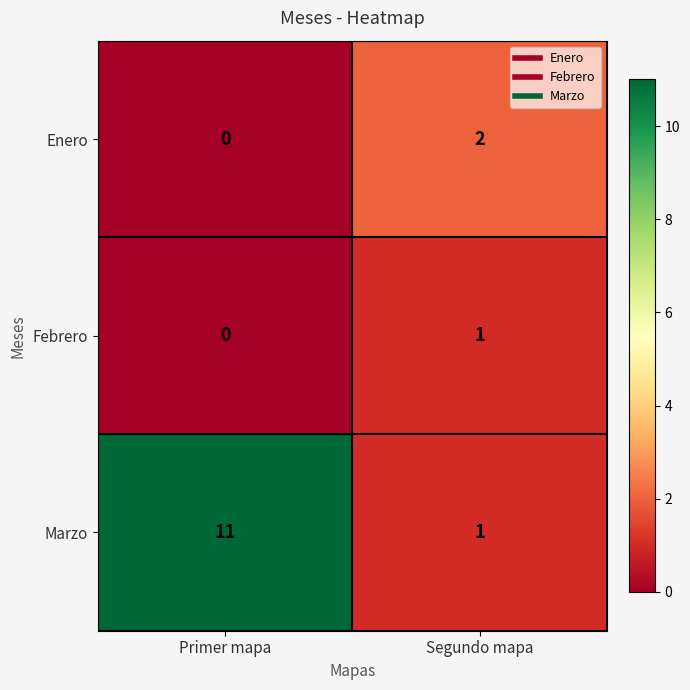

At how many categories does at least one series exceed 9?

1